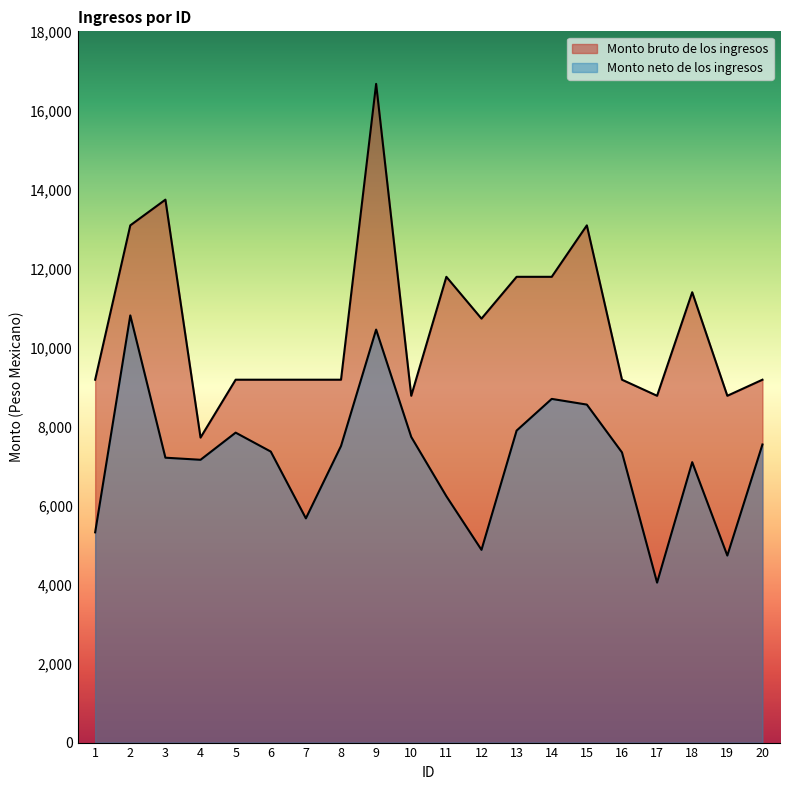

At which label does Monto bruto de los ingresos reach its minimum?

4